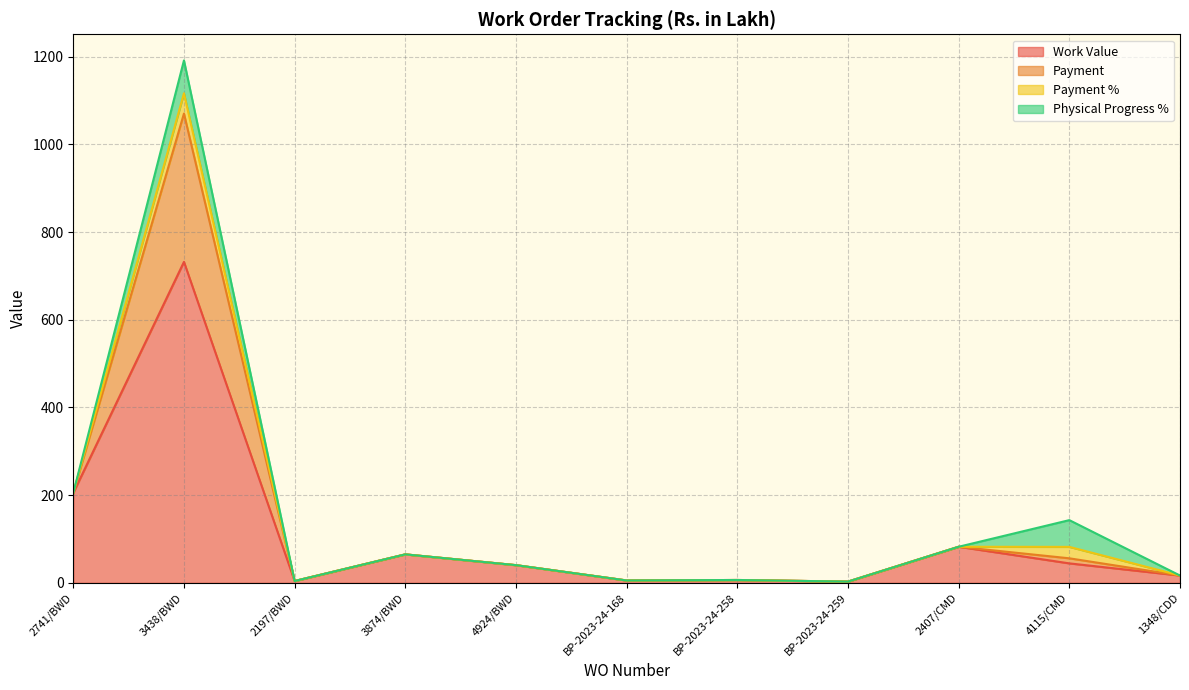

How many lines are shown in the chart?

4